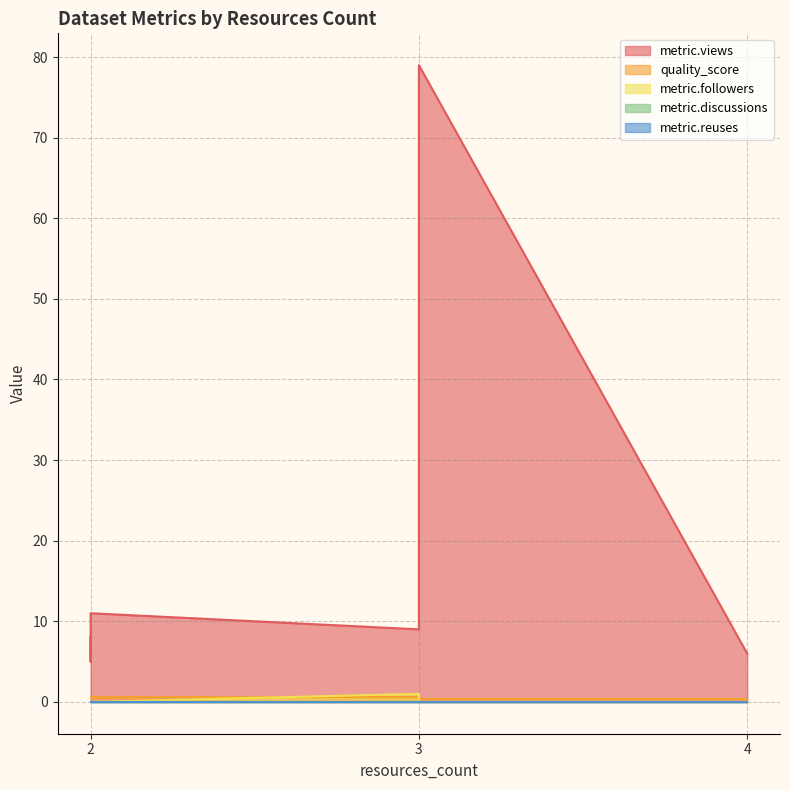

True or false: metric.reuses has more than 1 points higher than both neighbors.

False